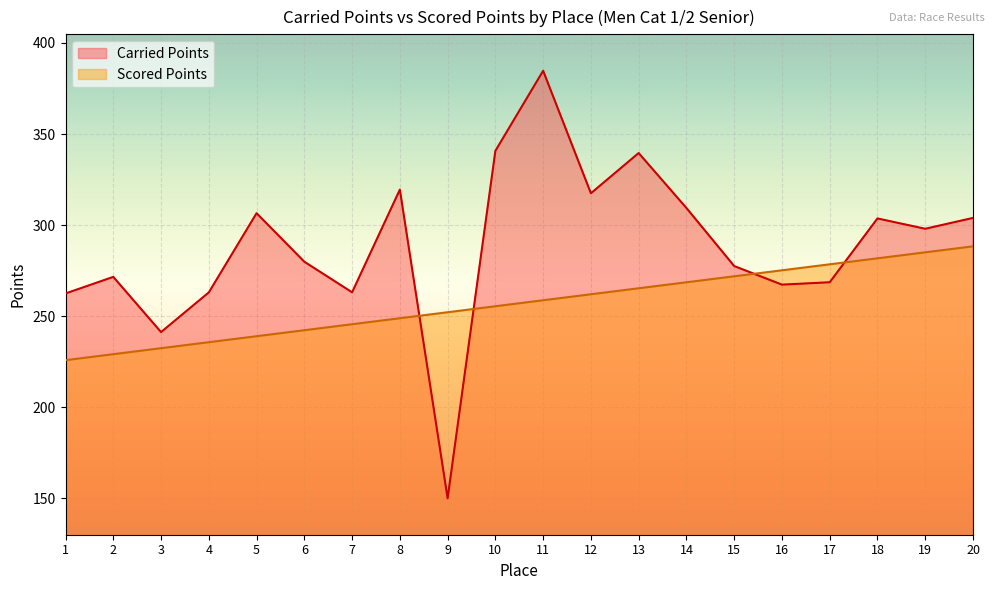

Where do Carried Points and Scored Points first cross each other?

8 and 9